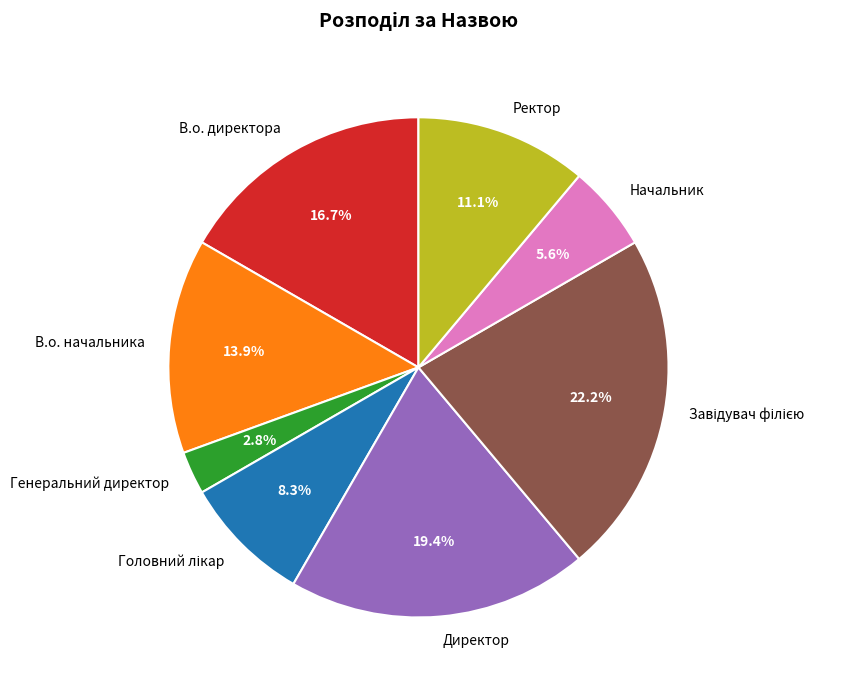

To the nearest percent, what is the combined percentage of В.о. начальника and Ректор?

25%